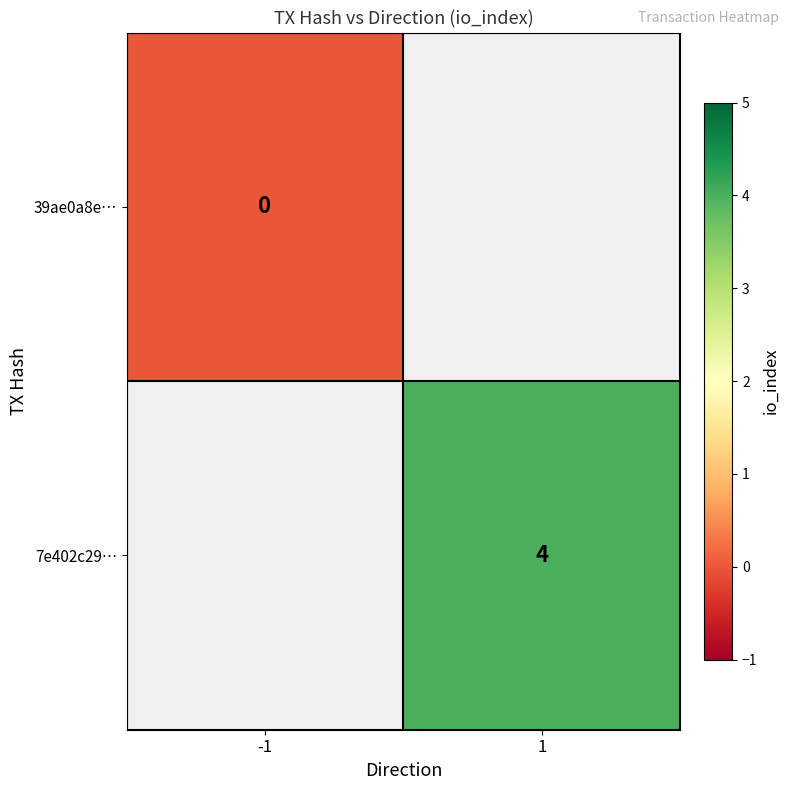

The value of 7e402c29… at 1 is 2. True or false?

False